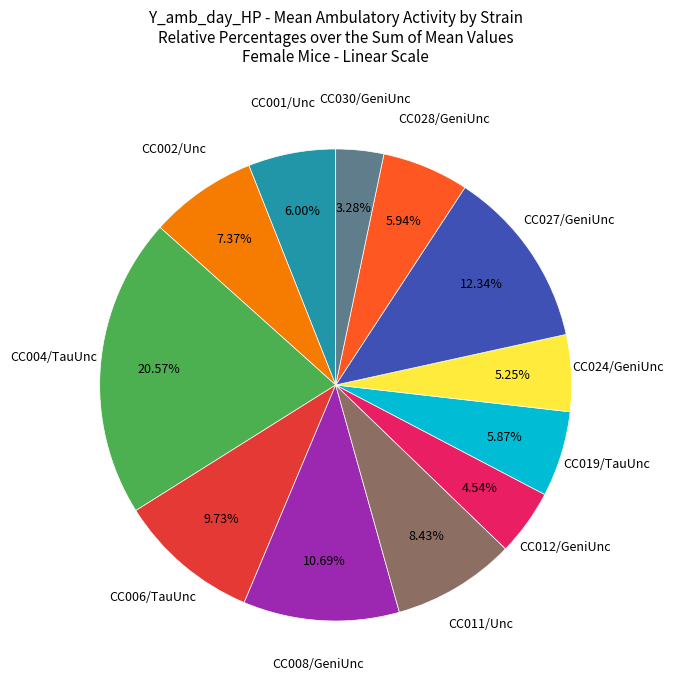

Is there any slice that represents more than half of the pie?

No